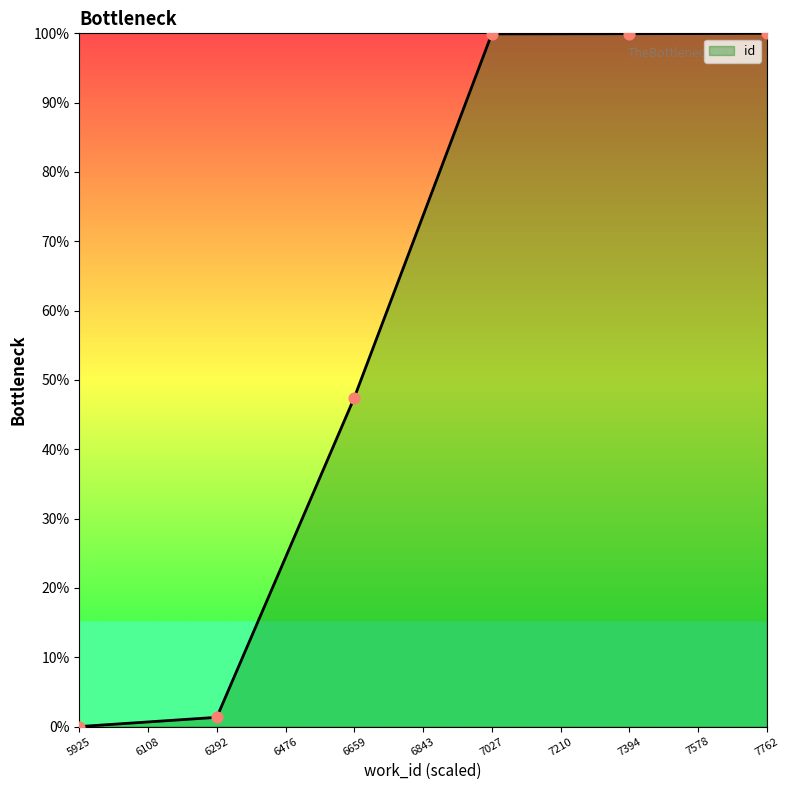

Between 7762 and 5925, which is larger?

7762